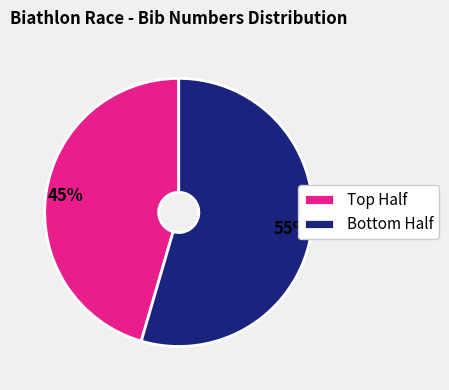

Does any single category account for the majority?

Yes